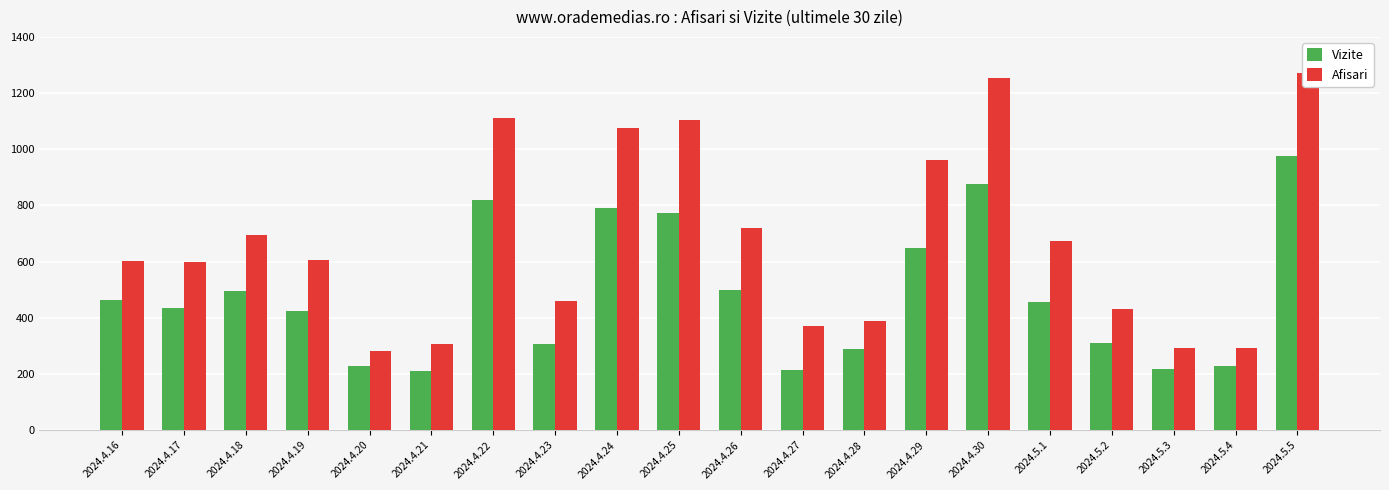

What is the maximum value shown in the chart?

1271